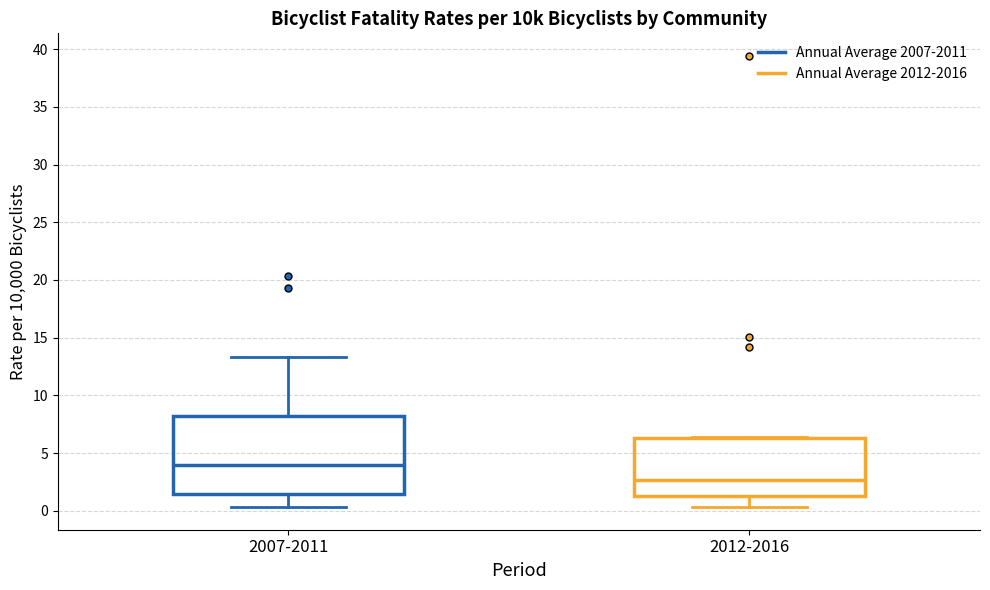

Reading left to right, read every box against the y-axis: the position of its median line, the range the box covers, and the ends of its whiskers. The values are not printed on the chart, so give them approximately, as read against the axis.

2007-2011: median 4.0, box 1.5 to 8.0, whiskers 0.5 to 13.5
2012-2016: median 2.5, box 1.5 to 6.5, whiskers 0.5 to 6.5